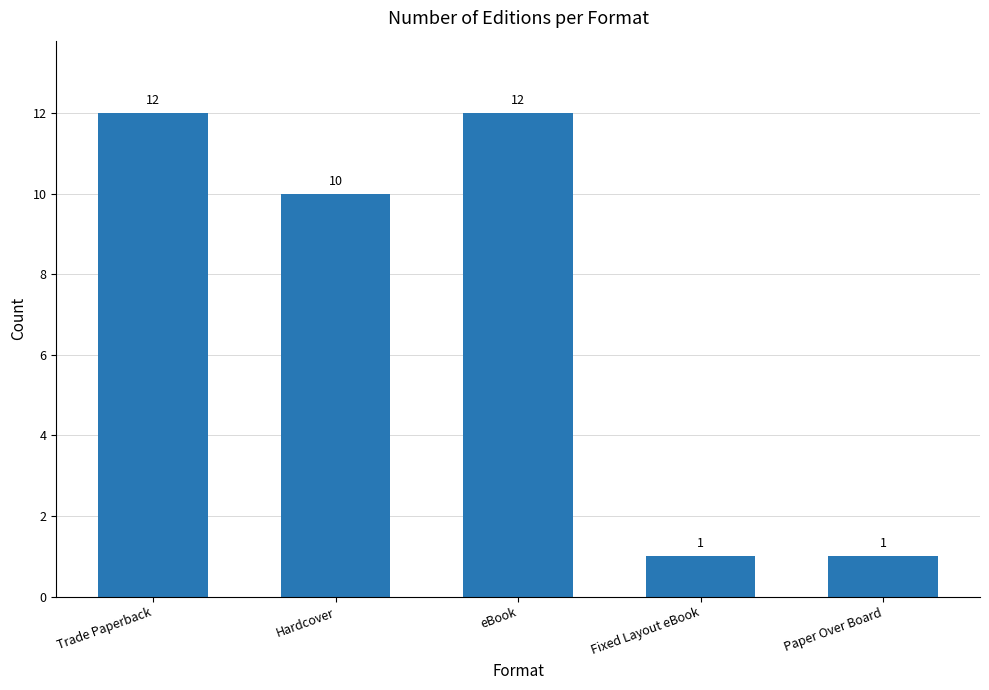

Reading left to right, list all the values displayed in this chart.

12	10	12	1	1